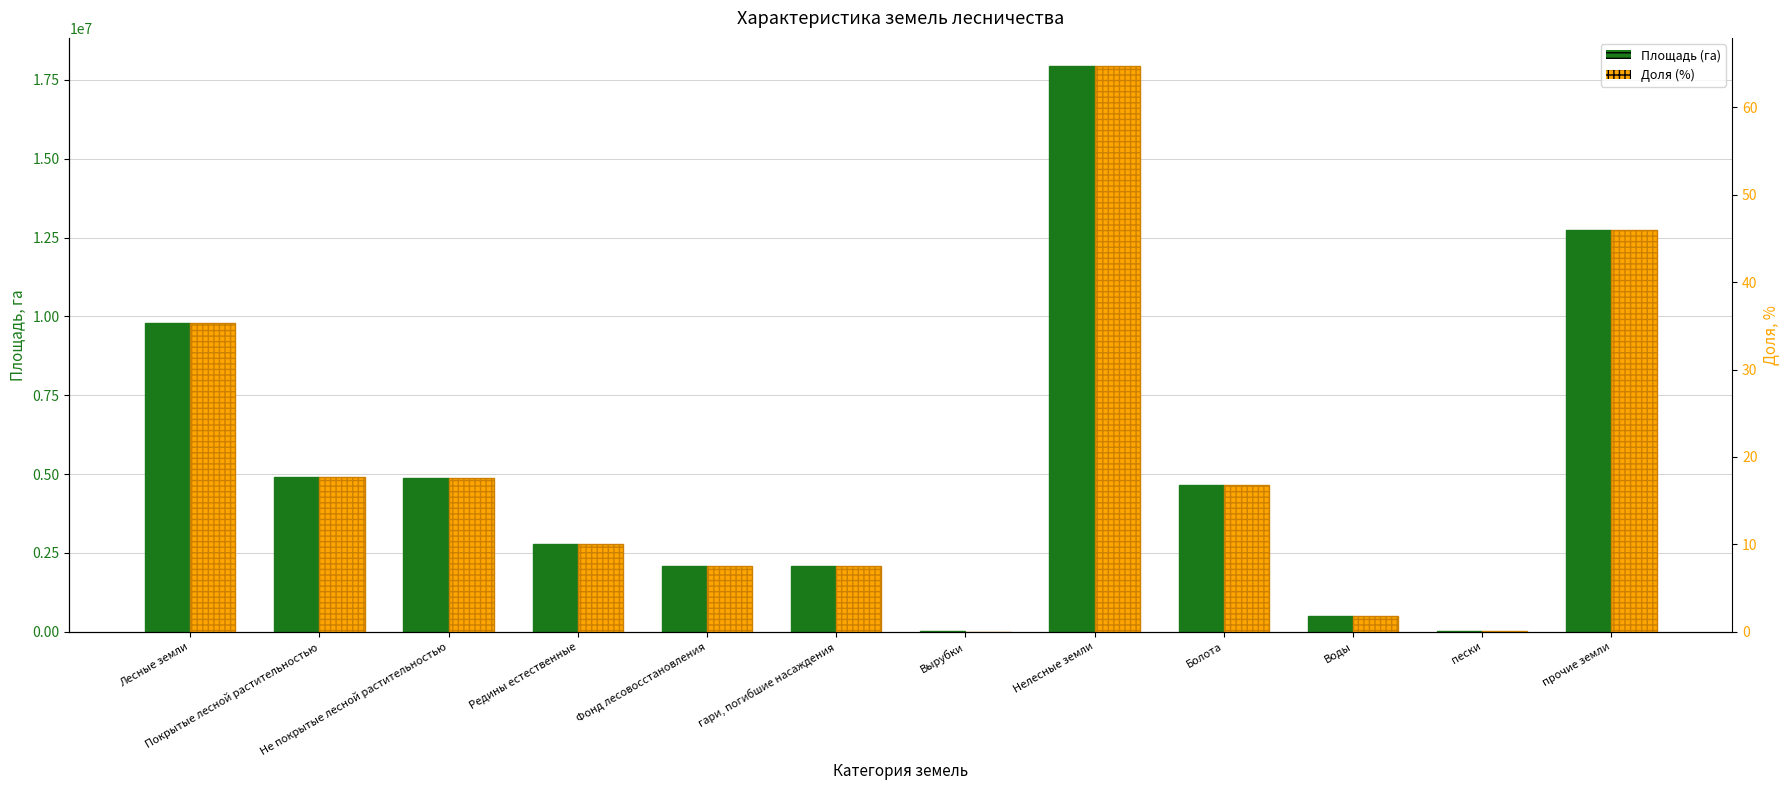

The value of Площадь (га) at Покрытые лесной растительностью is 7248183.9. True or false?

False